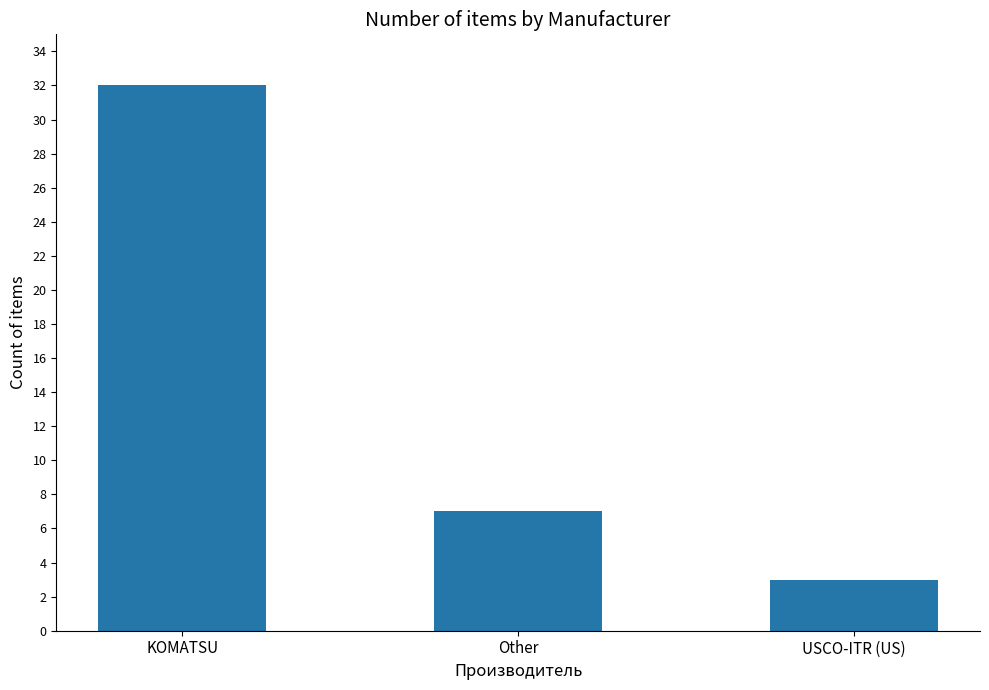

What is the difference between the maximum and minimum values?

29